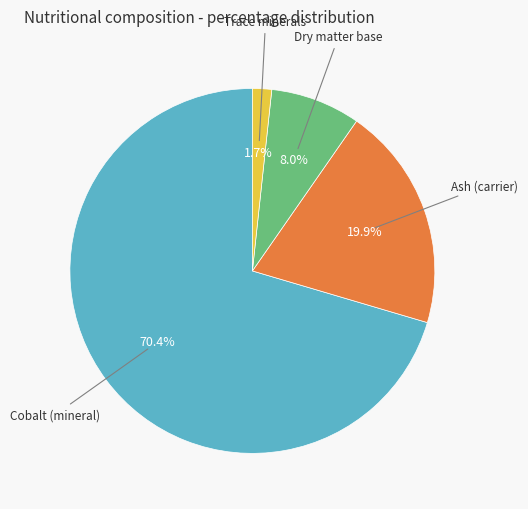

Does any single category account for the majority?

Yes